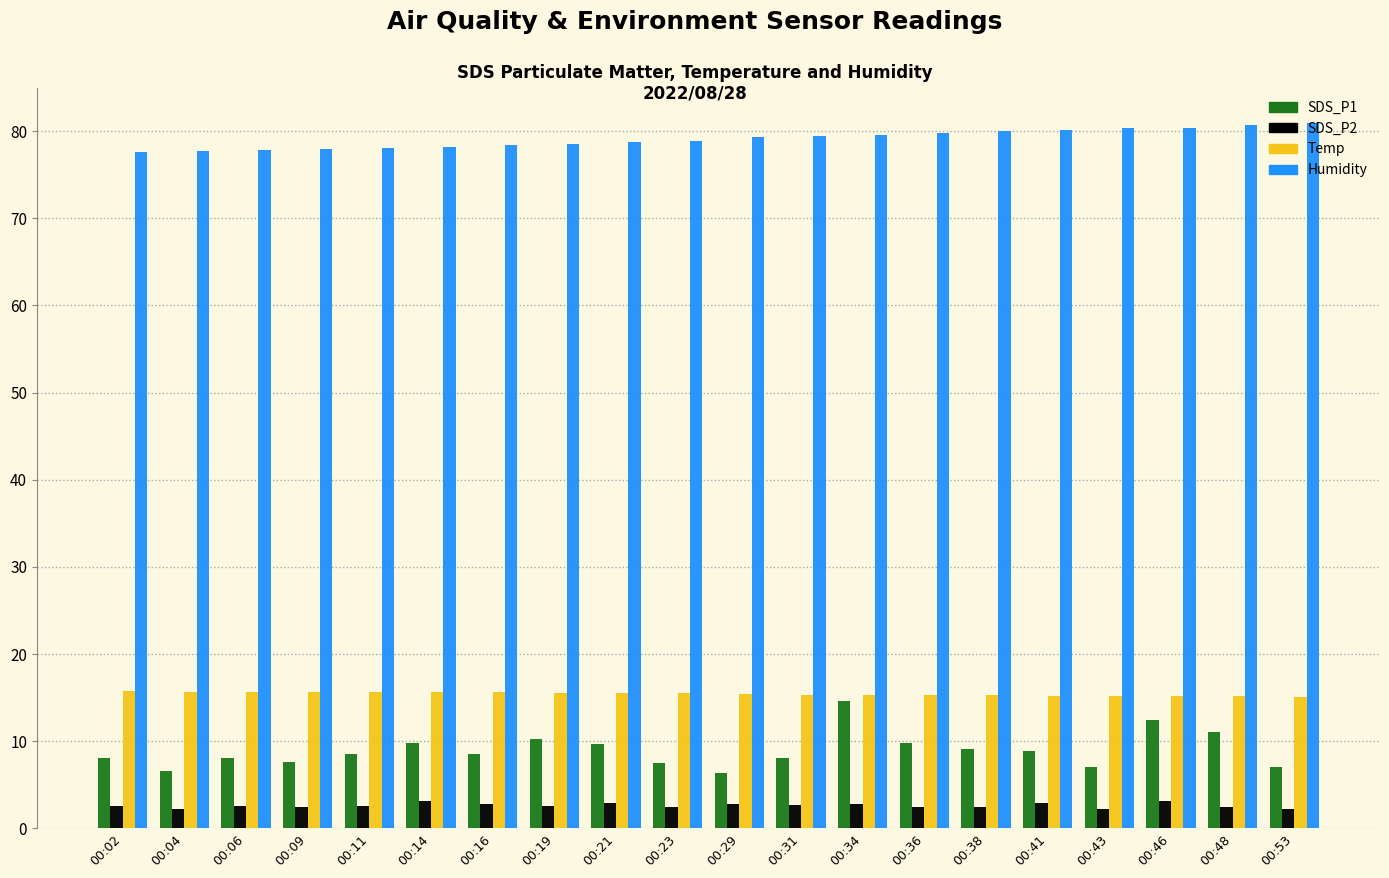

Which series has the largest total across all categories?

Humidity